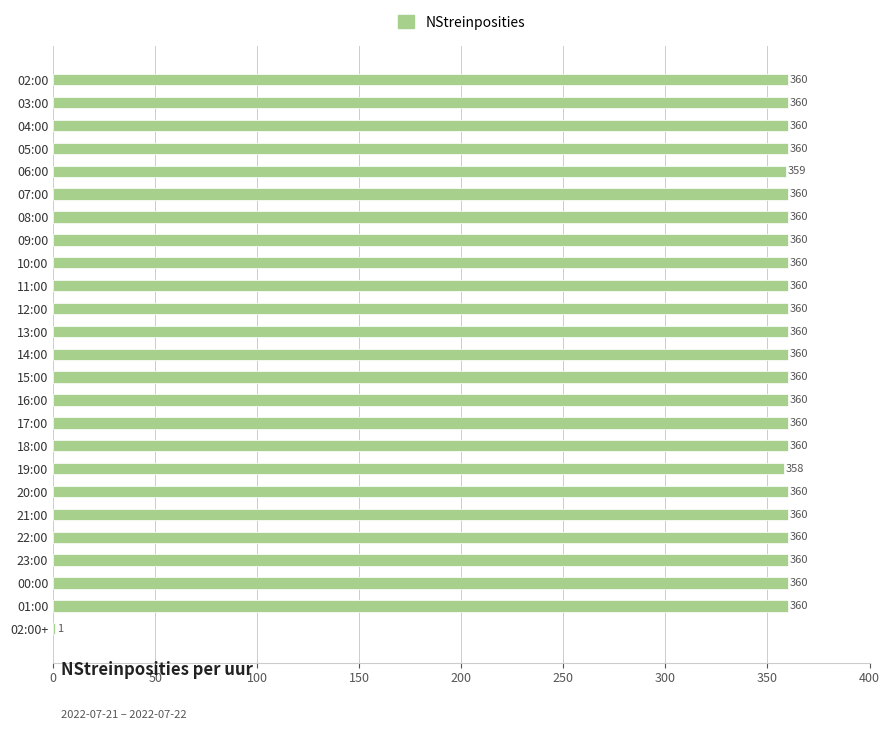

What is the change in value from 06:00 to 17:00?

+1